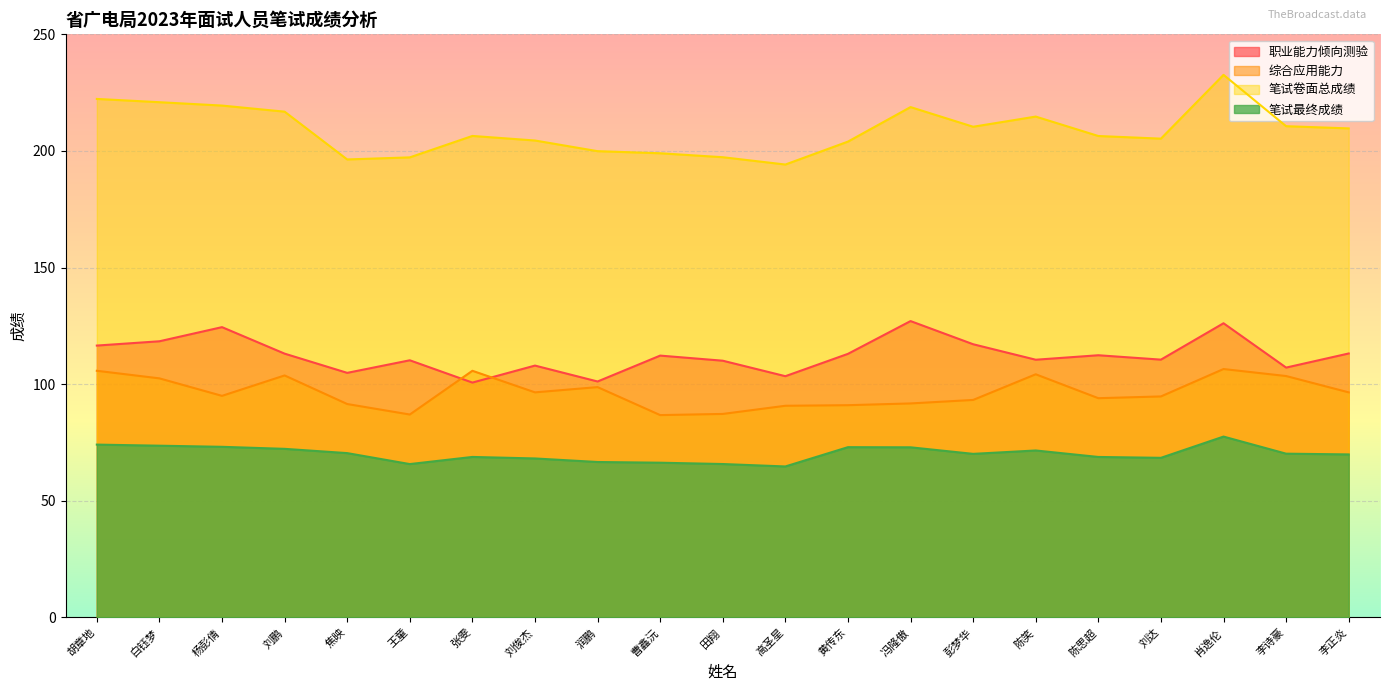

Is the value of 综合应用能力 at 刘俊杰 greater than the value of 笔试最终成绩 at 李诗豪?

Yes